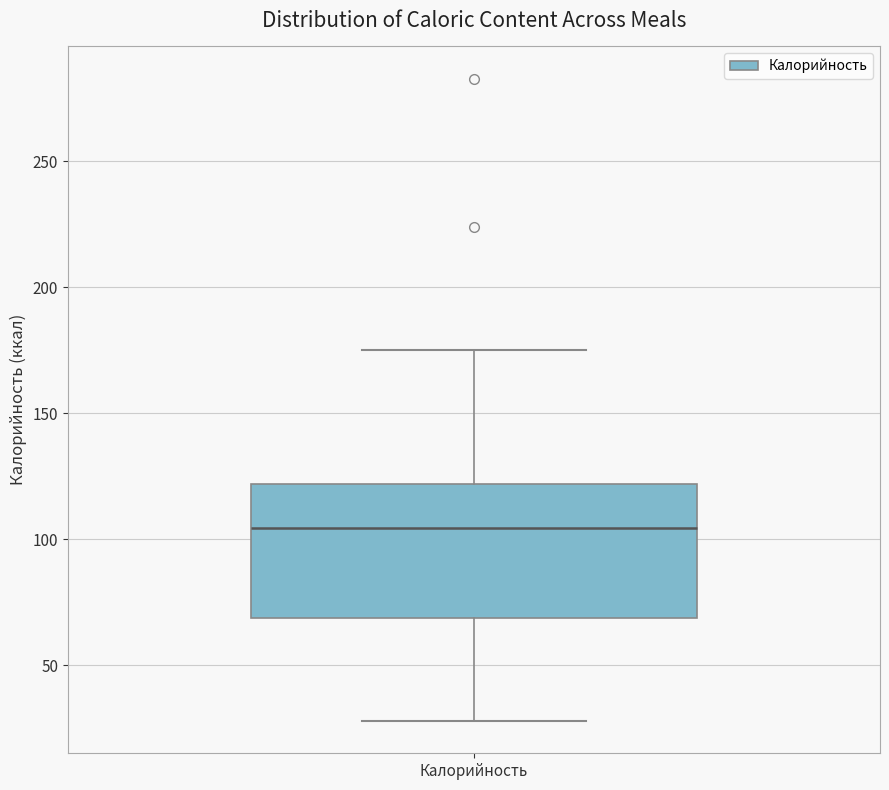

Transcribe this box plot: give where the median line is, the range the box spans, and where the two whiskers end, as read against the y-axis. The values are not printed on the chart, so give them approximately, as read against the axis.

median 105, box 70 to 120, whiskers 30 to 175